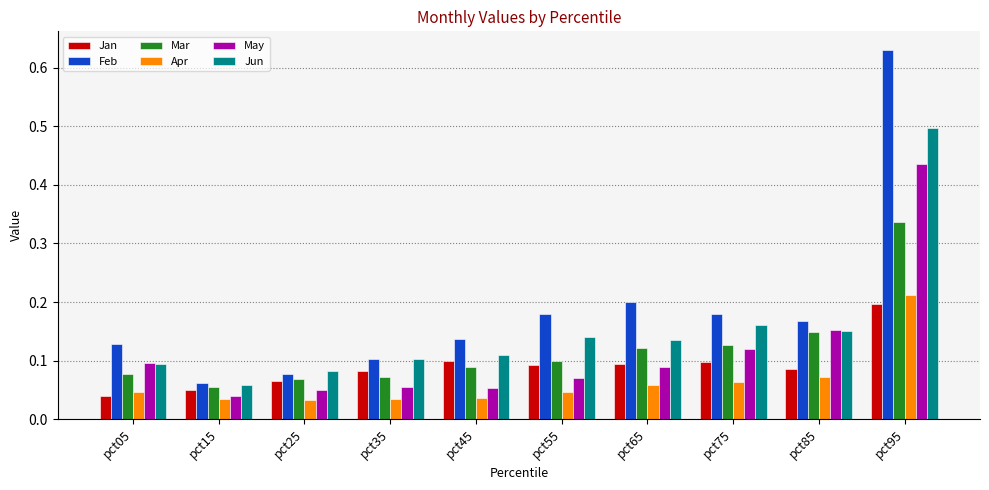

Are the bars grouped side by side (vs. stacked)?

Yes